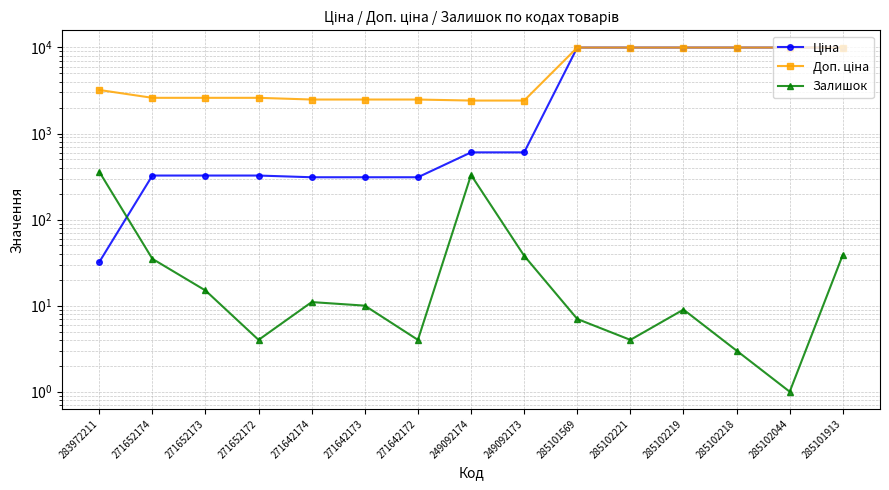

Where does the Доп. ціна series first go above 2598?

283972211